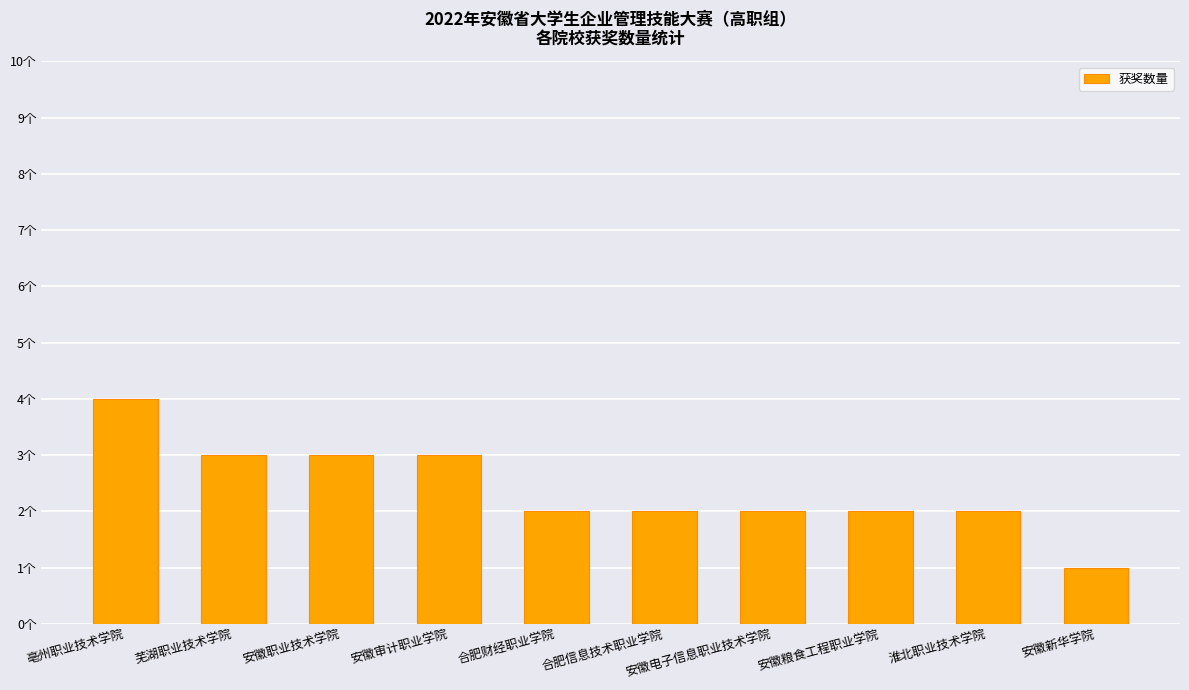

Reading right to left, what are all the values shown in this chart?

安徽新华学院=1	淮北职业技术学院=2	安徽粮食工程职业学院=2	安徽电子信息职业技术学院=2	合肥信息技术职业学院=2	合肥财经职业学院=2	安徽审计职业学院=3	安徽职业技术学院=3	芜湖职业技术学院=3	亳州职业技术学院=4